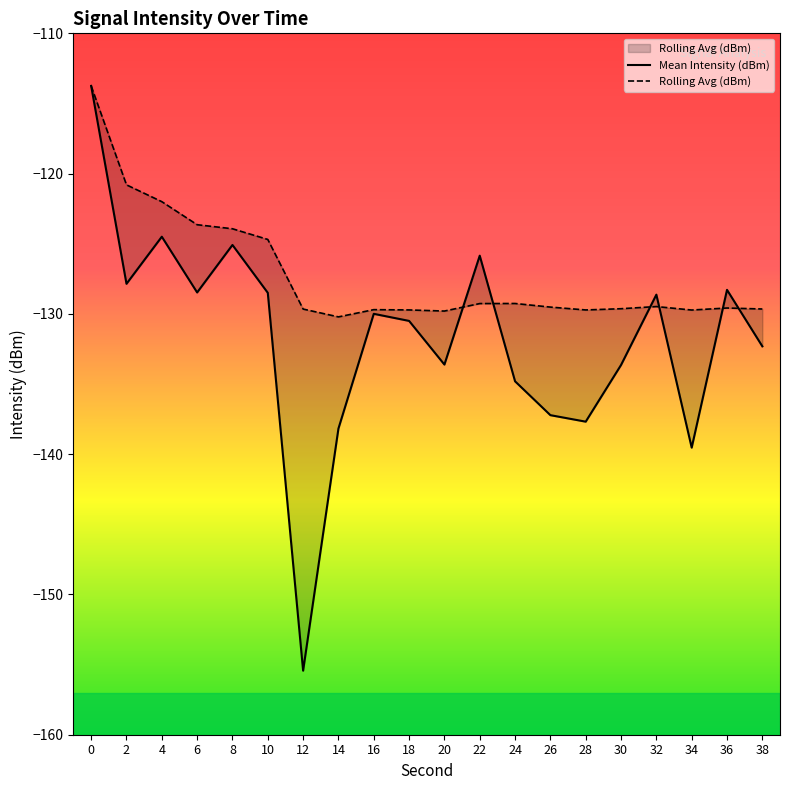

What is the lowest value of the Mean Intensity (dBm) series?

-155.4